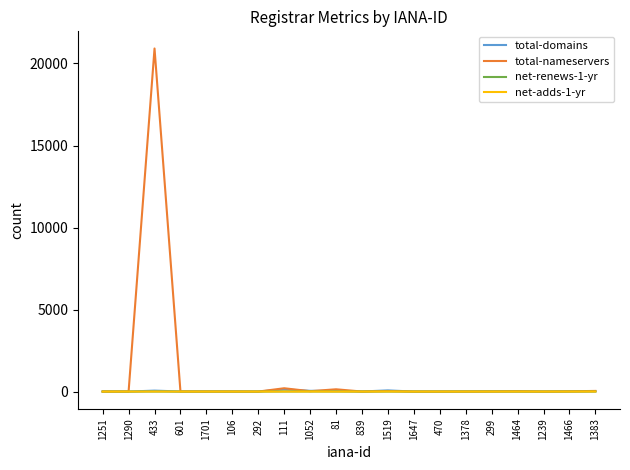

True or false: total-domains has a value of 4 at 1378.

True